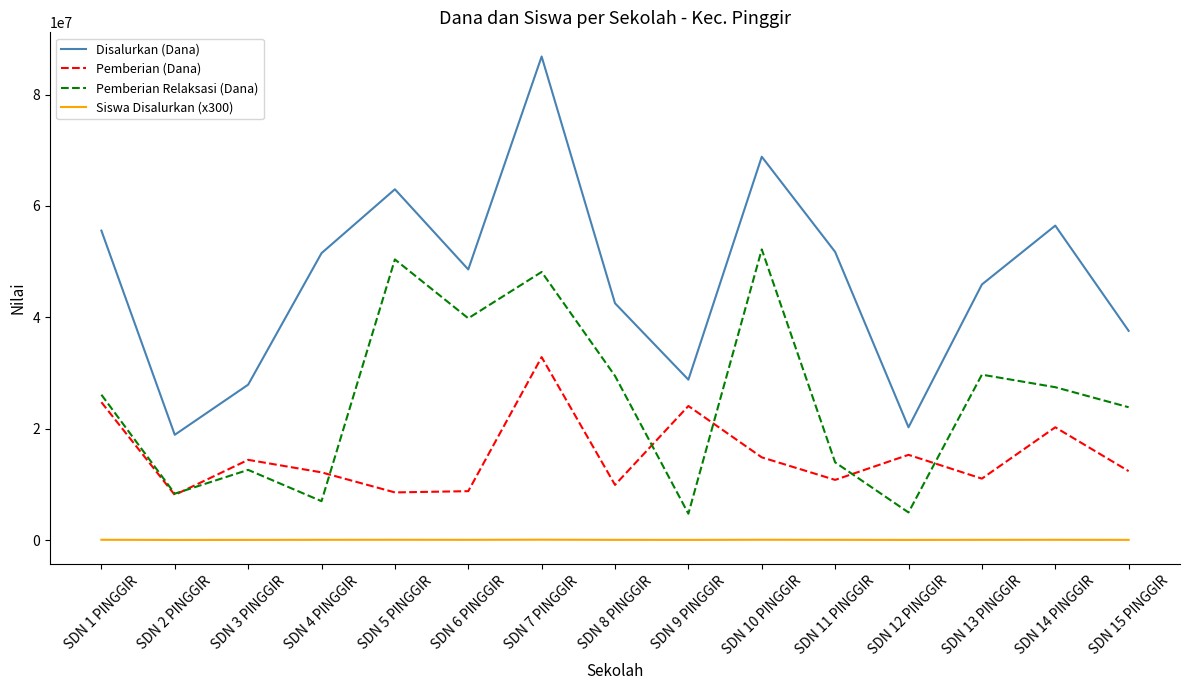

Does the chart have visible grid lines?

No